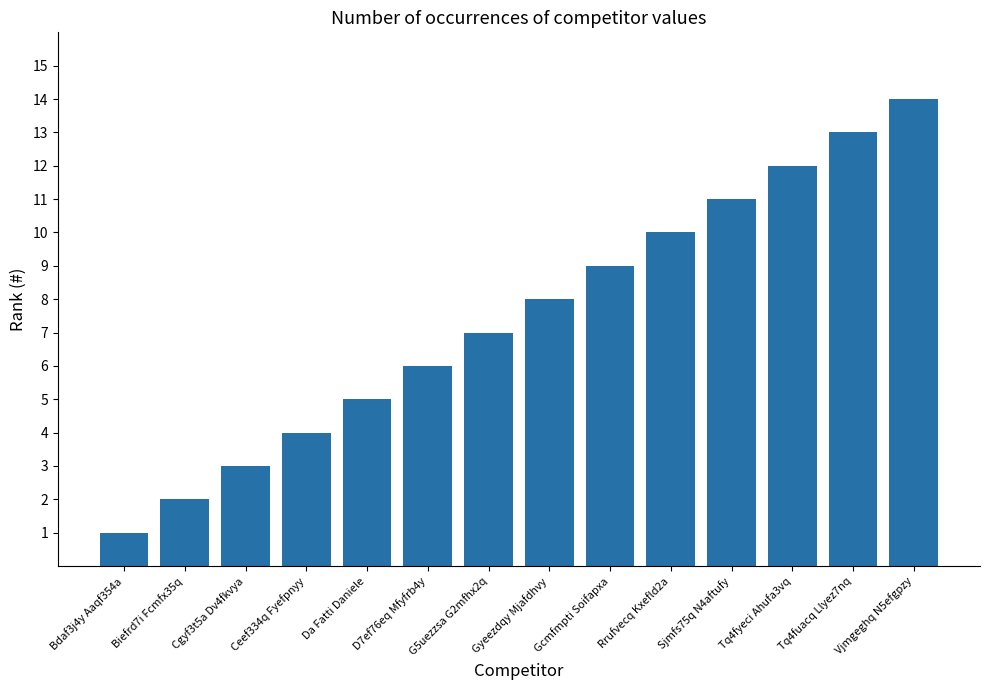

What is the maximum value shown in the chart?

14